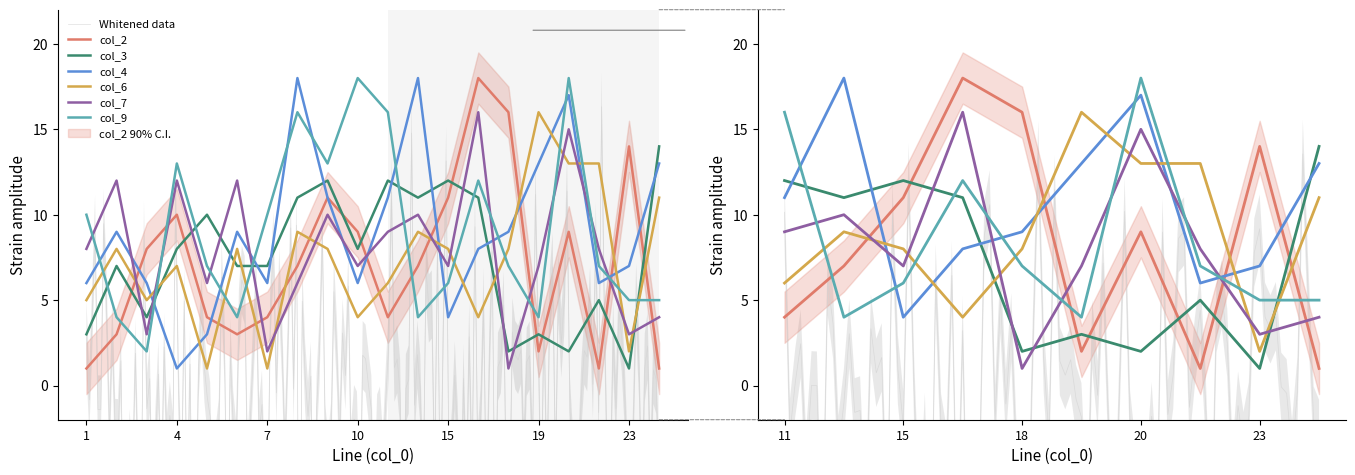

True or false: col_6 has a value of 4 at 10.

True